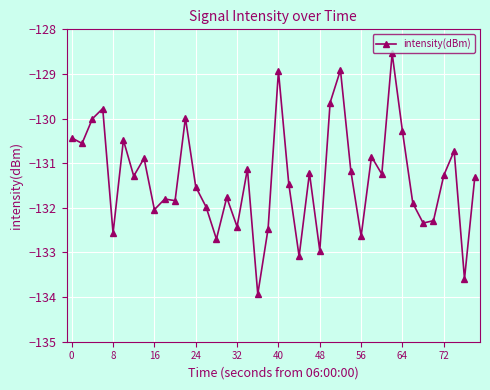

What is the average value?

-131.3